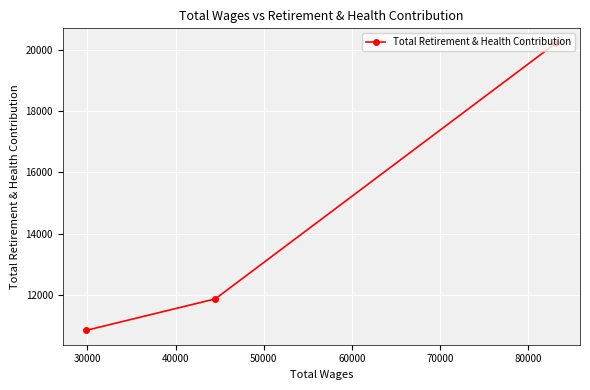

What is the maximum value shown in the chart?

20226